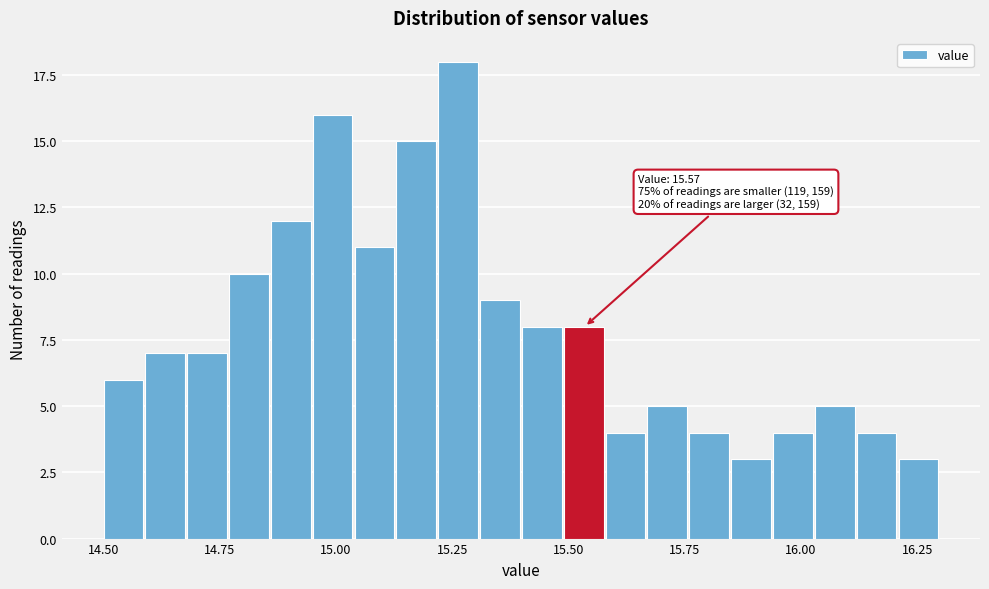

Around what value on the x-axis is the tallest bar? Give the approximate position of its centre, as read against the axis.

15.25